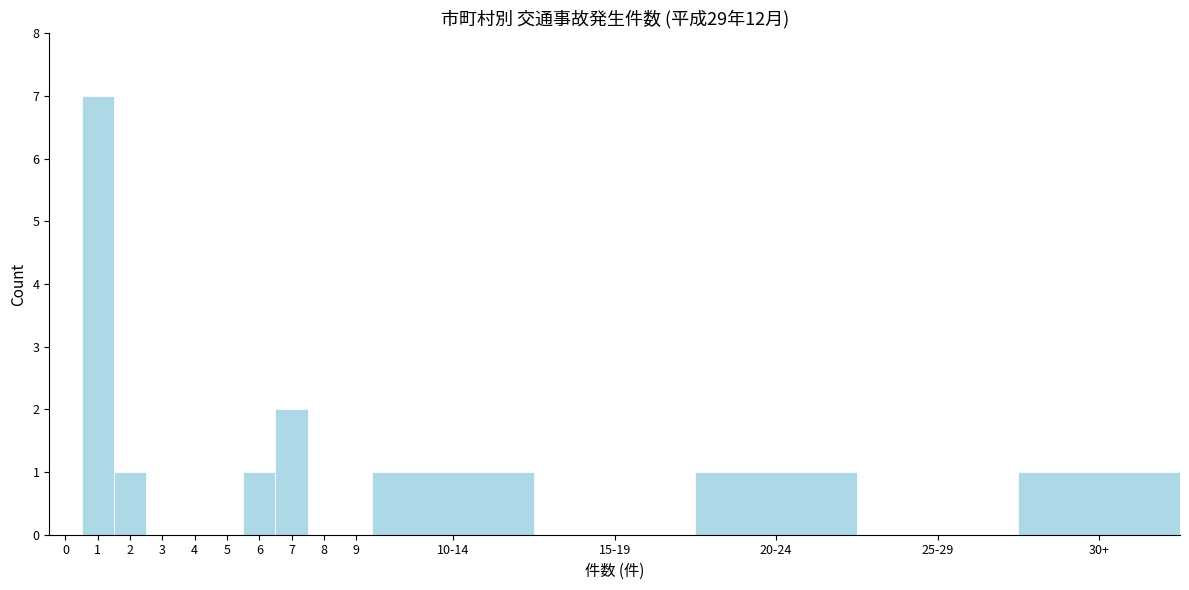

Reading left to right, list all the values displayed in this chart.

0=0	1=7	2=1	3=0	4=0	5=0	6=1	7=2	8=0	9=0	10-14=1	15-19=0	20-24=1	25-29=0	30+=1